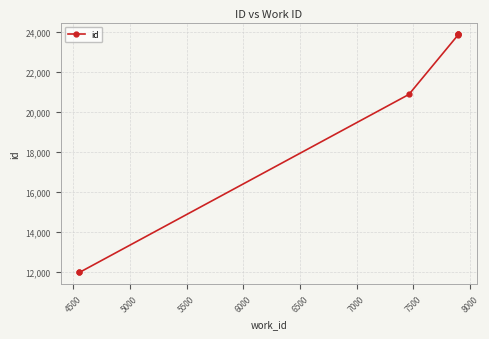

How many lines are shown in the chart?

1